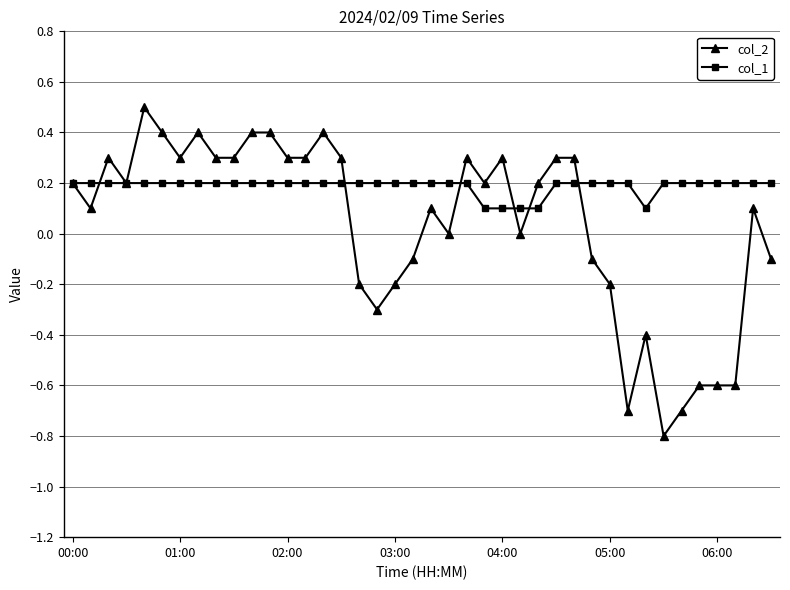

True or false: col_2 has more than 1 interior local peaks.

True